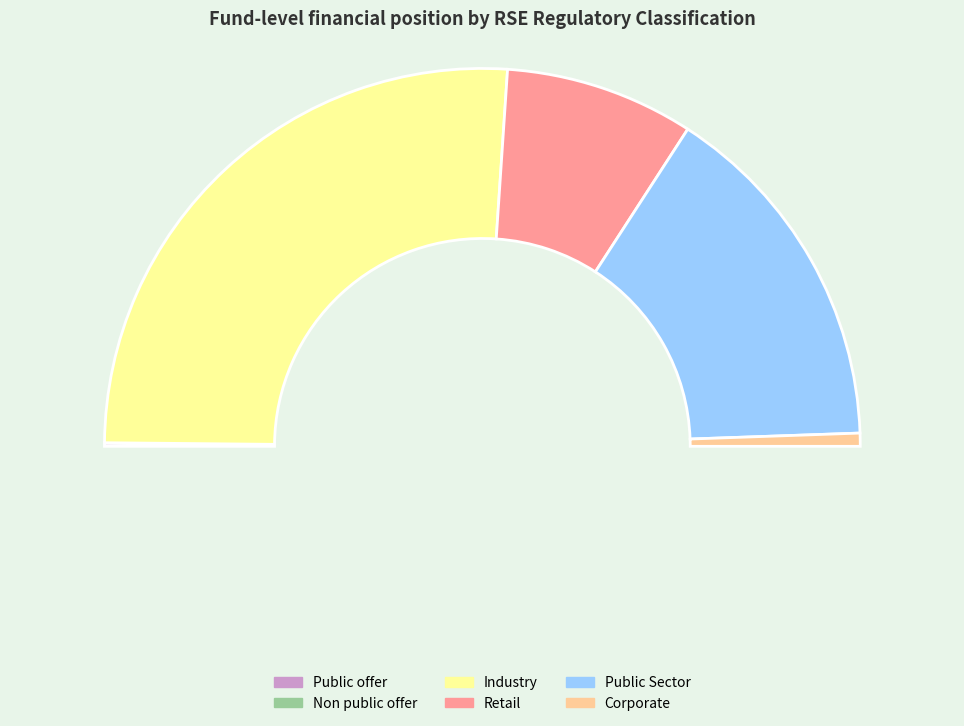

What portion of the pie excludes Public Sector?

69.4%